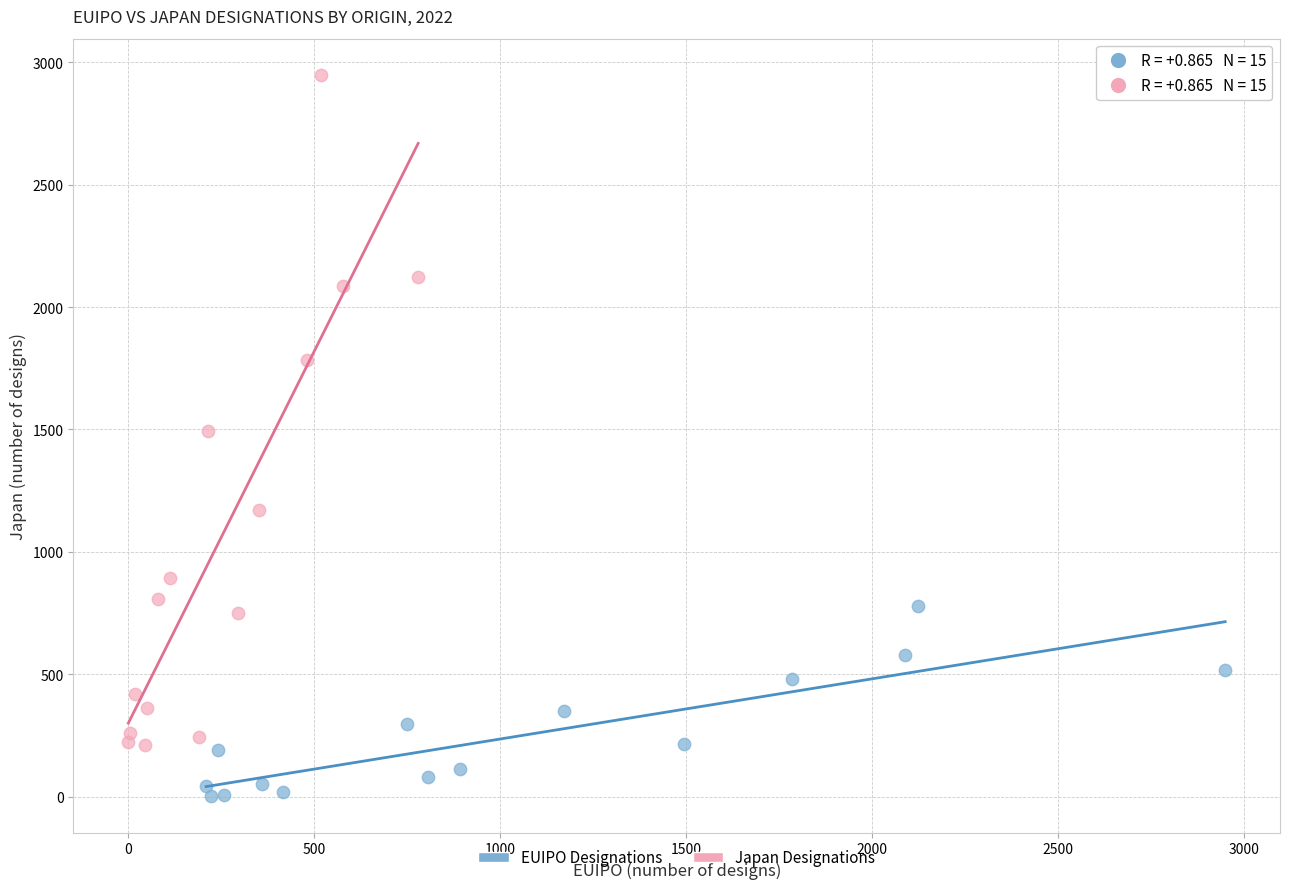

Which series has the largest Y range (max minus min)?

Japan Designations